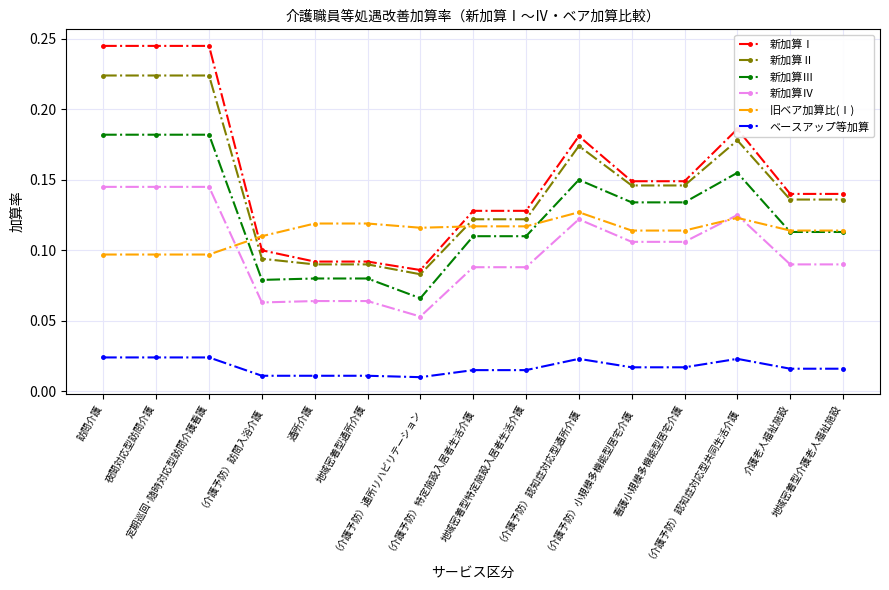

Which series has the widest spread of values?

新加算Ⅰ